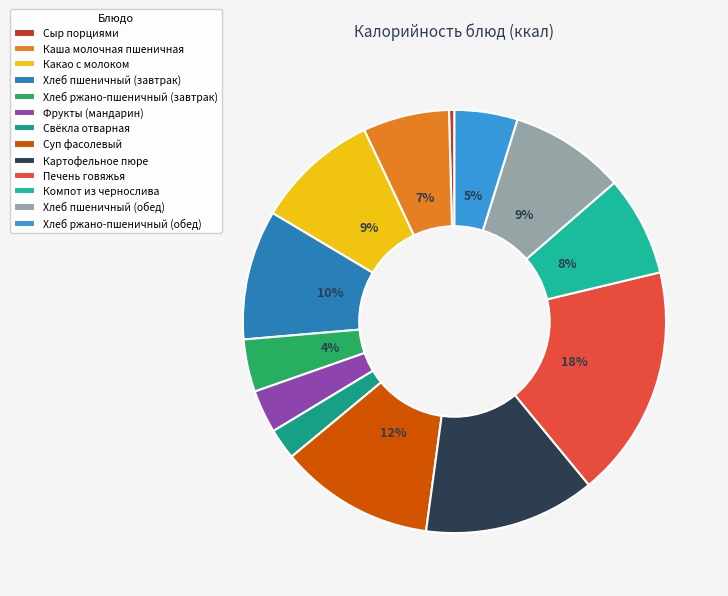

How many slices are in this pie chart?

13